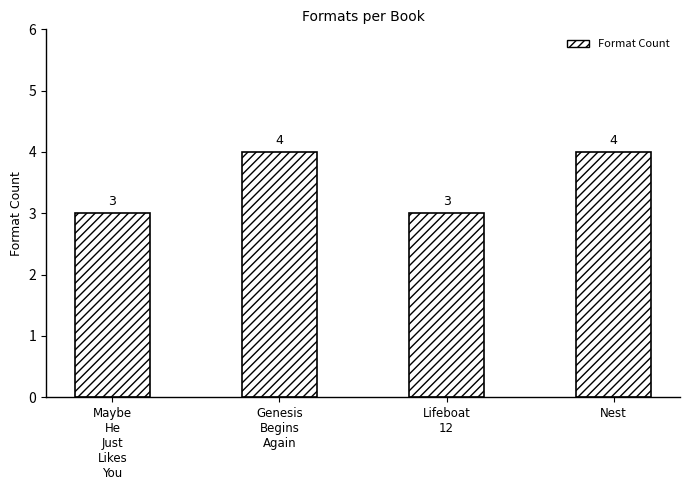

What is the difference between the values at Nest and Maybe
He
Just
Likes
You?

1